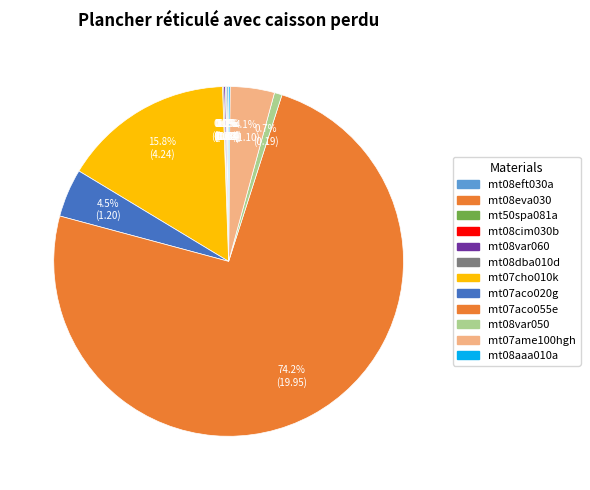

What percentage is the mt07ame100hgh slice, to the nearest percent?

4%